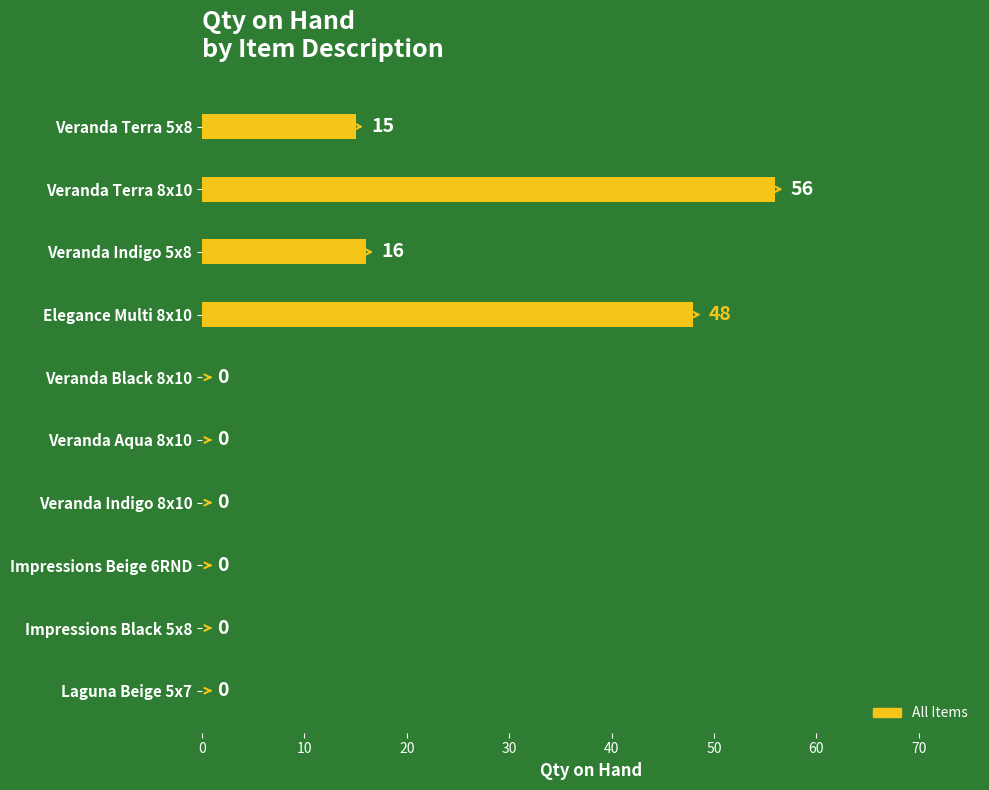

Is it true that the value at Laguna Beige 5x7 is 24?

False